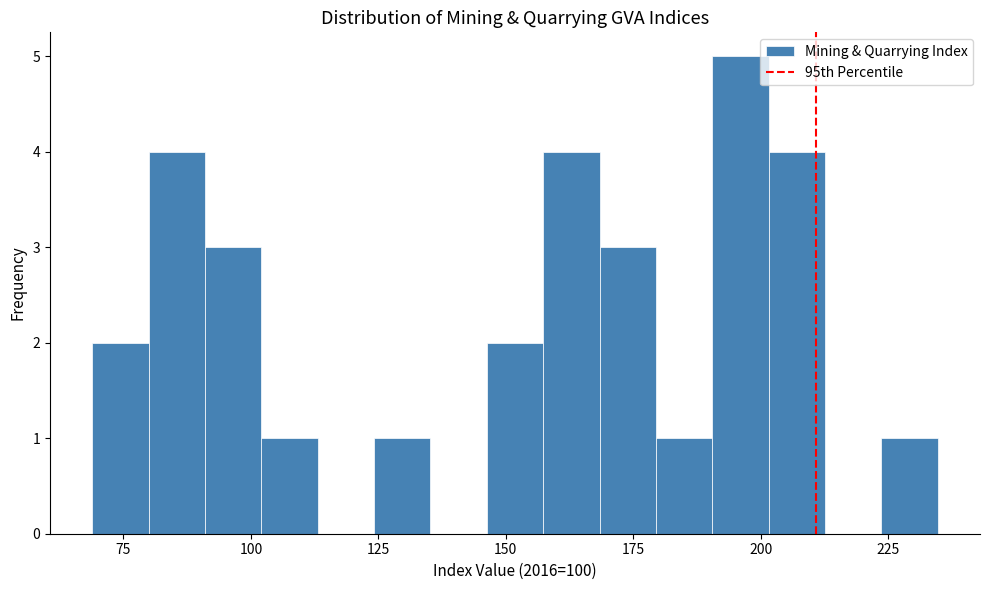

Around what value on the x-axis is the tallest bar? Give the approximate position of its centre, as read against the axis.

195